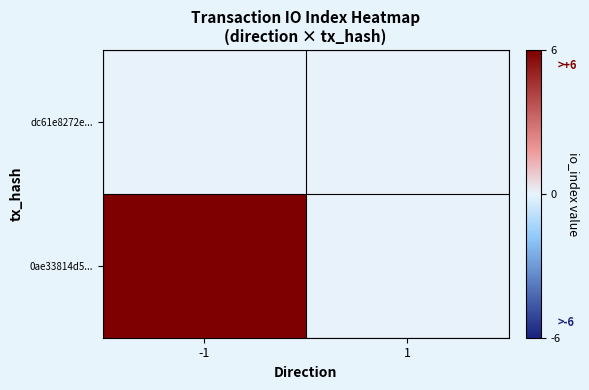

What is the total value across all series at -1?

6